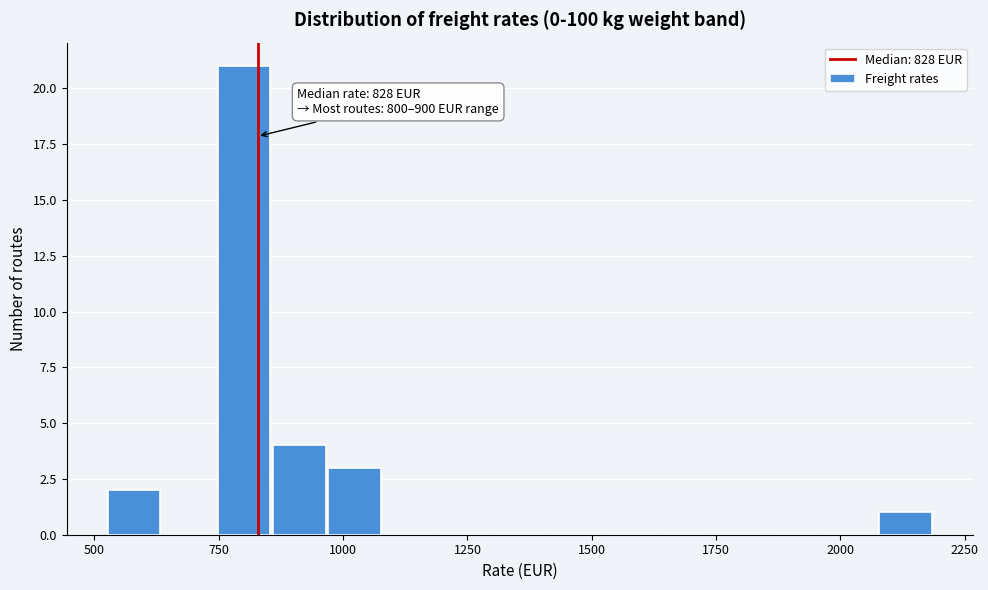

Around what value on the x-axis is the tallest bar? Give the approximate position of its centre, as read against the axis.

800